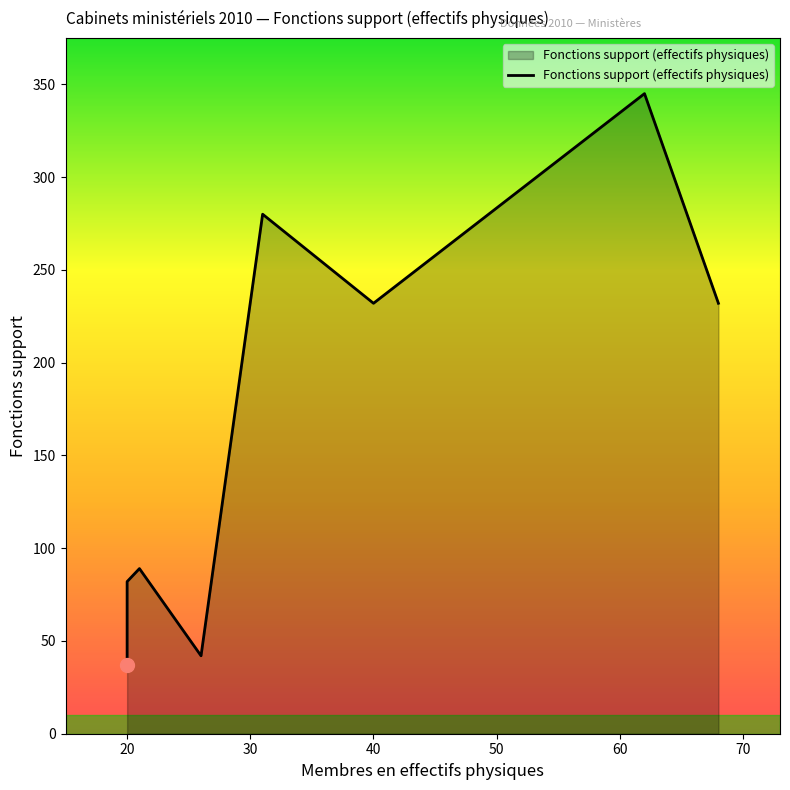

What is the greatest value displayed?

345